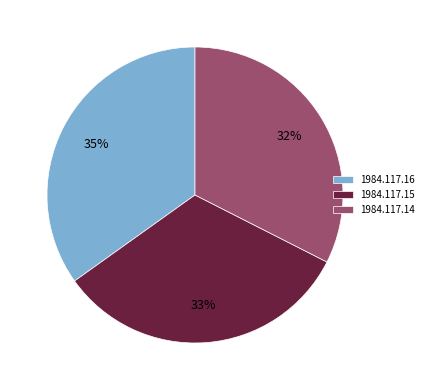

Which slice is the largest?

1984.117.16